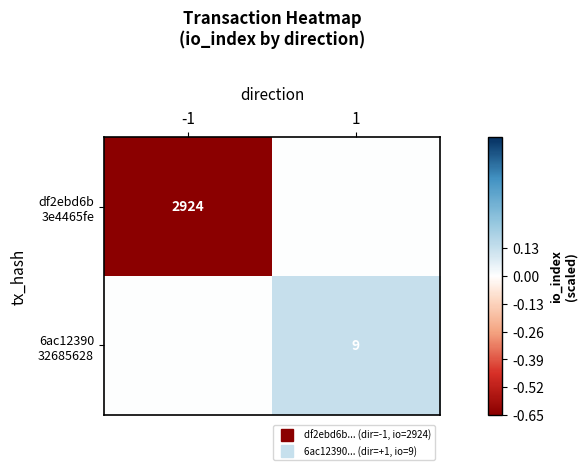

True or false: 6ac12390 32685628 has a value of 0.2 at 1.

False